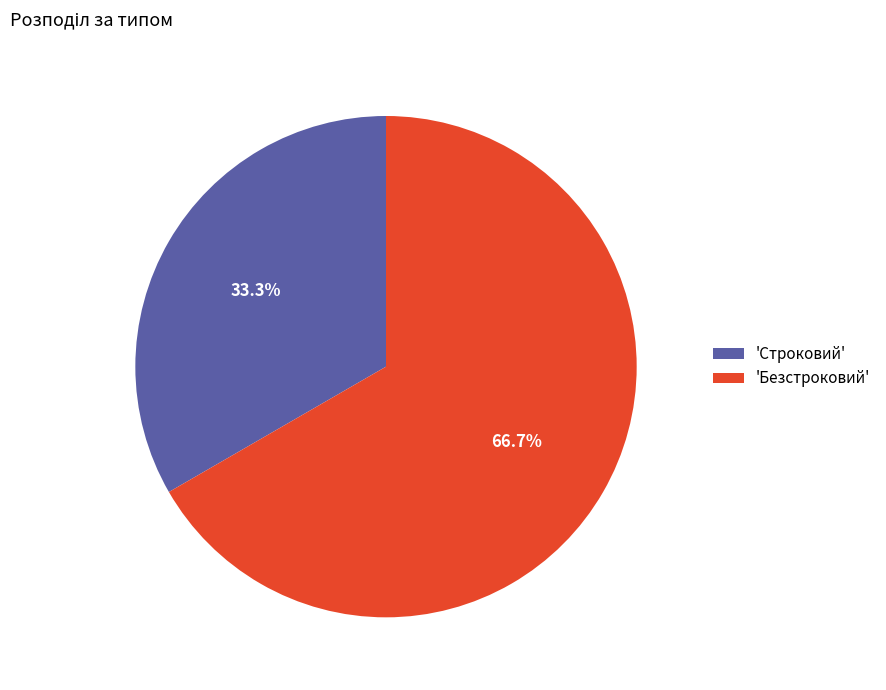

Which slice is the largest?

'Безстроковий'